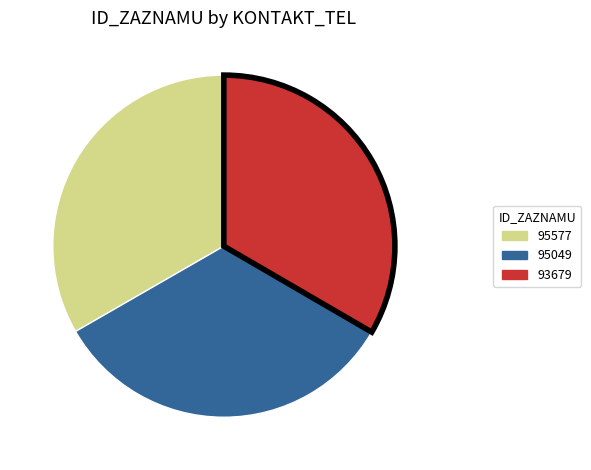

Does any single category account for the majority?

No